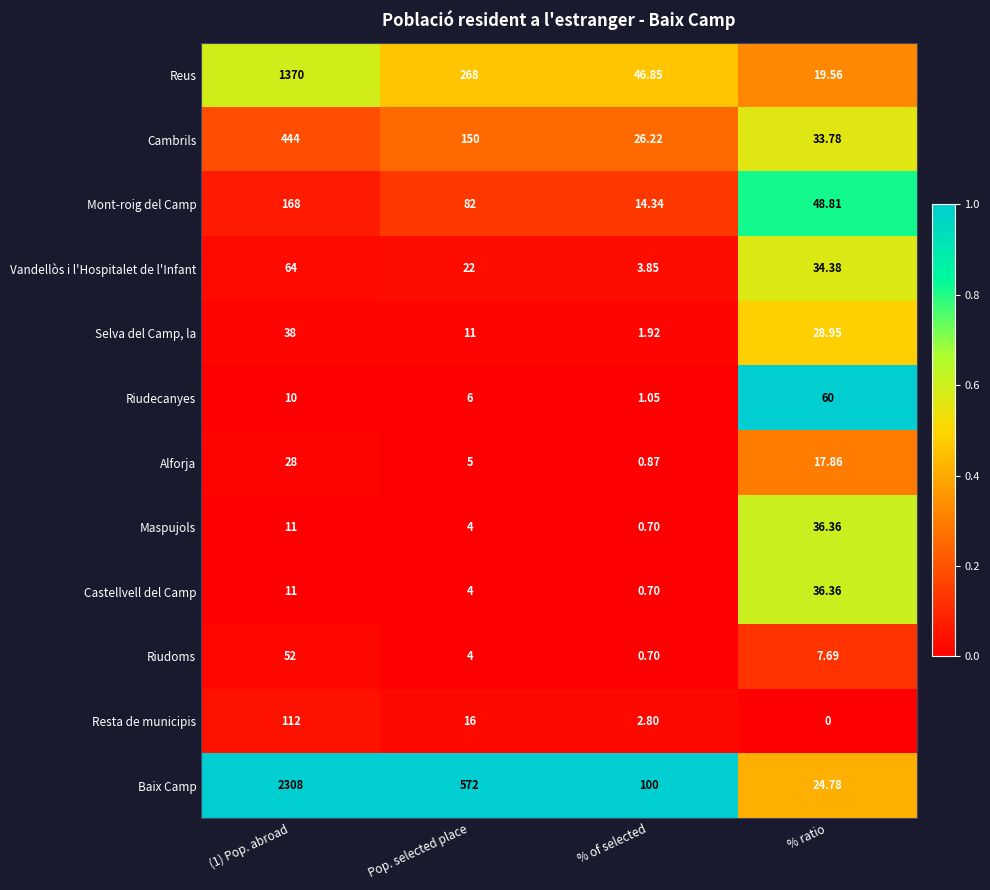

Which series has the largest total across all categories?

Baix Camp